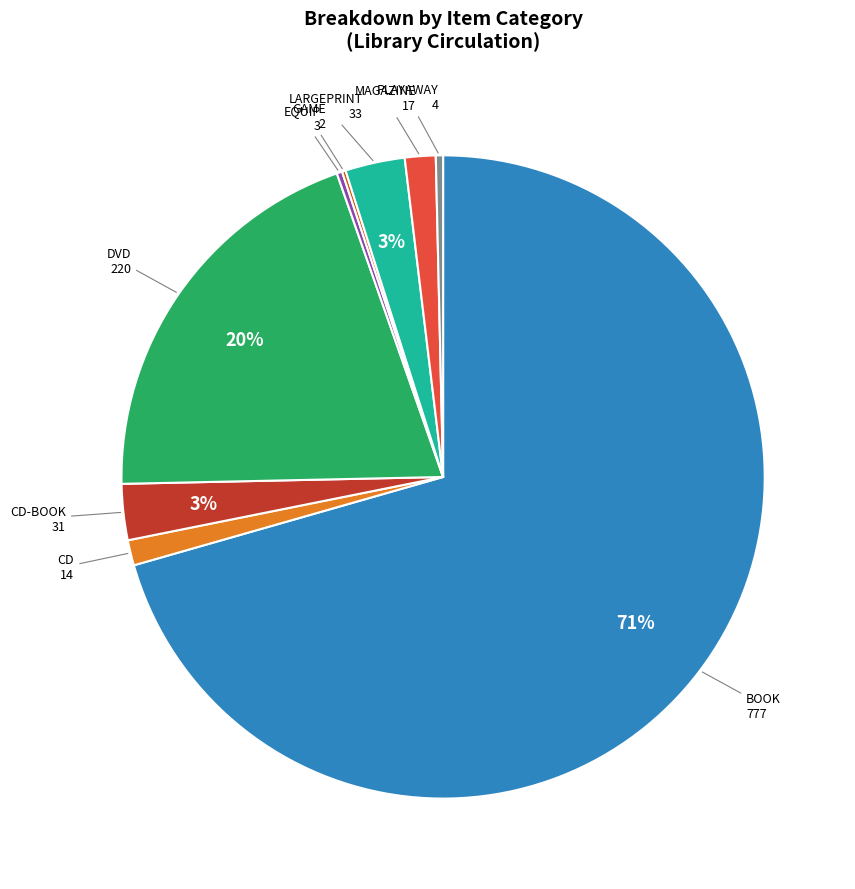

Combined, do PLAYAWAY and DVD account for over 50%?

No